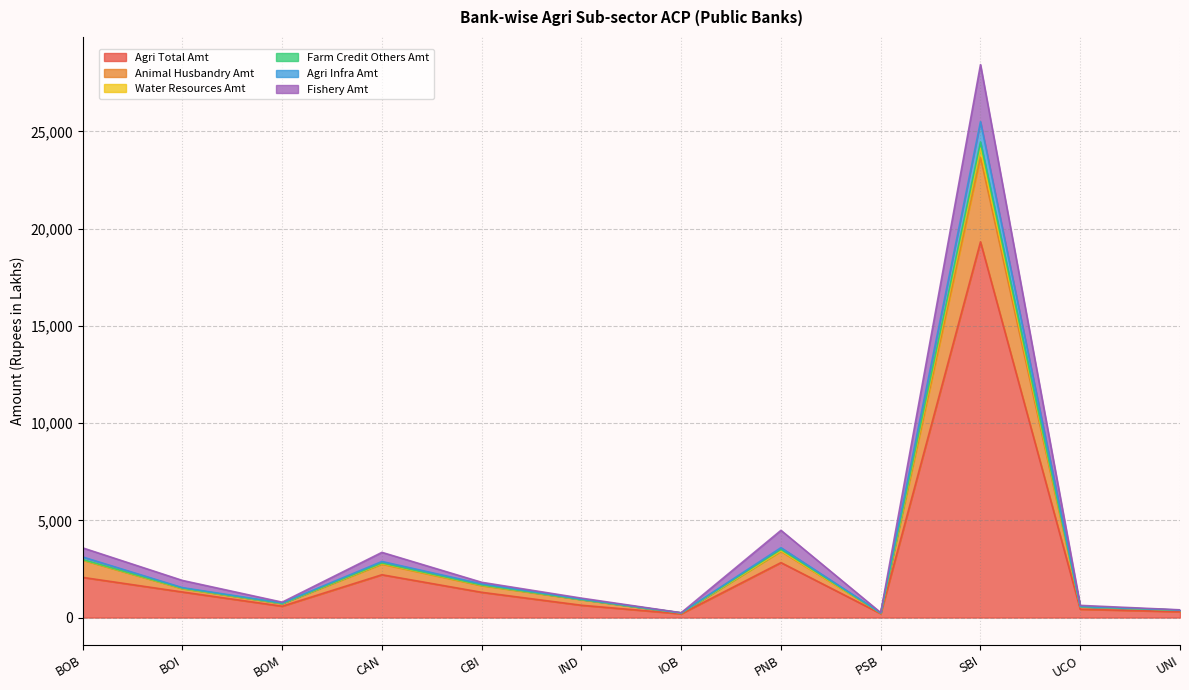

In Agri Infra Amt, how many points are lower than both neighbors (excluding endpoints)?

3